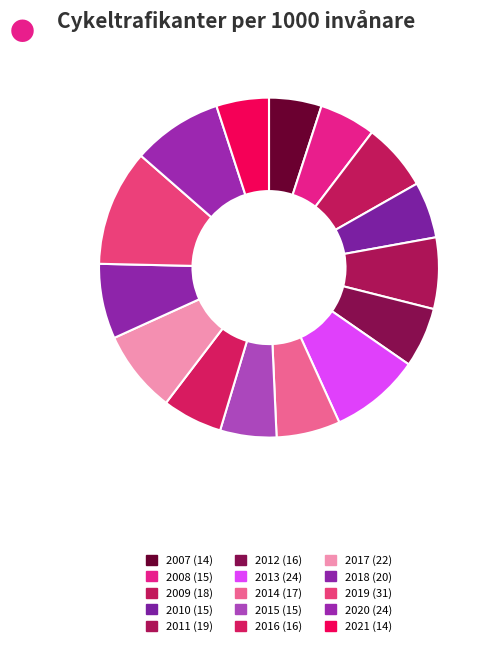

How many segments does this pie chart have?

15